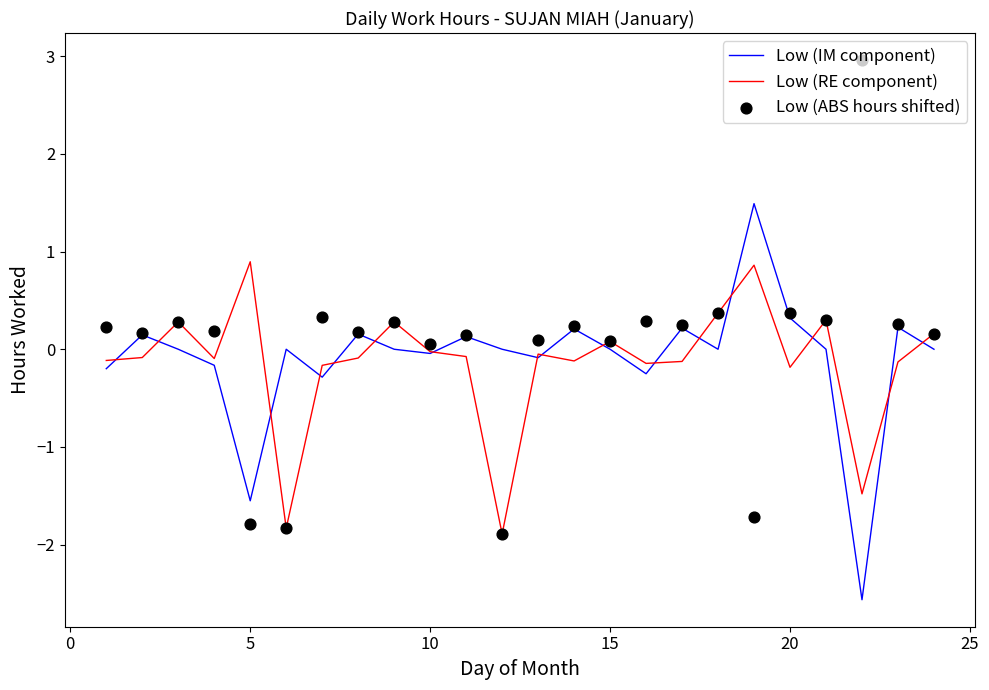

Which series reaches the maximum Y coordinate?

Low (ABS hours shifted)